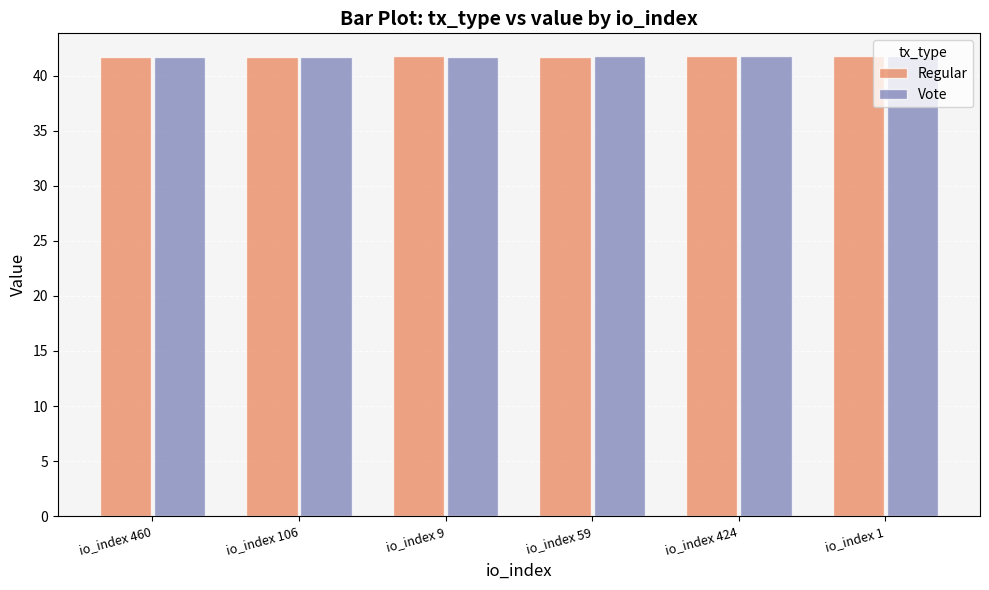

The value of Regular at io_index 424 is 25.3. True or false?

False